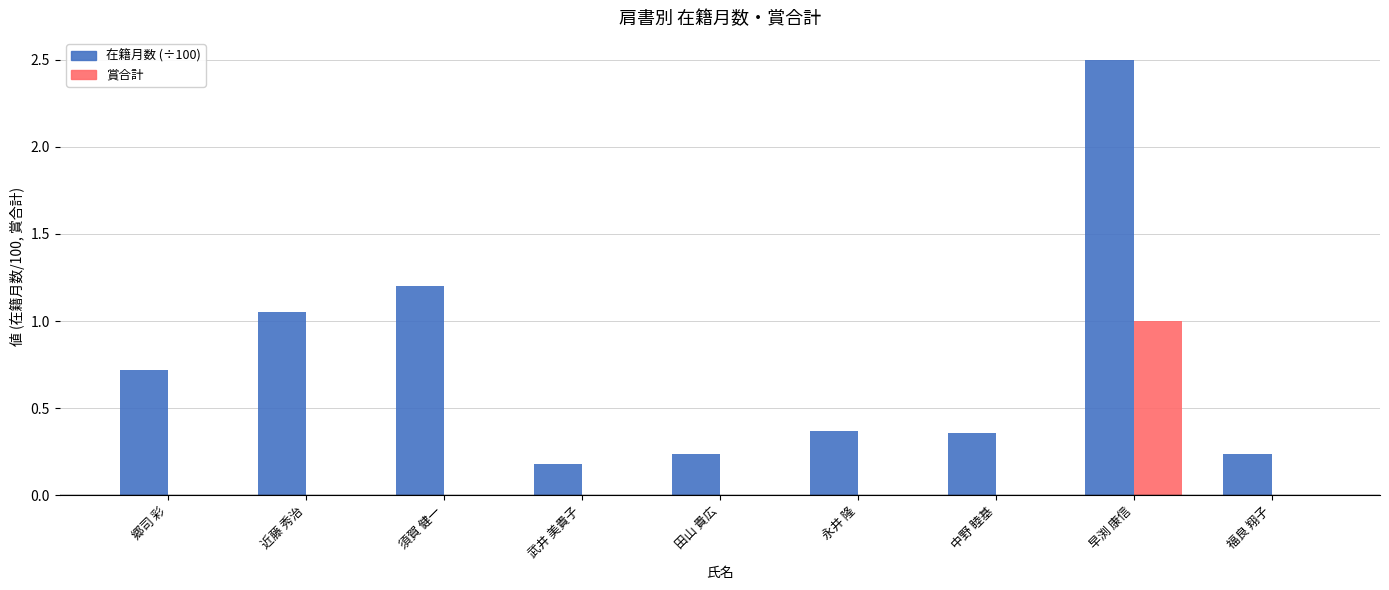

At which category is the sum across all series the highest?

早渕 康信